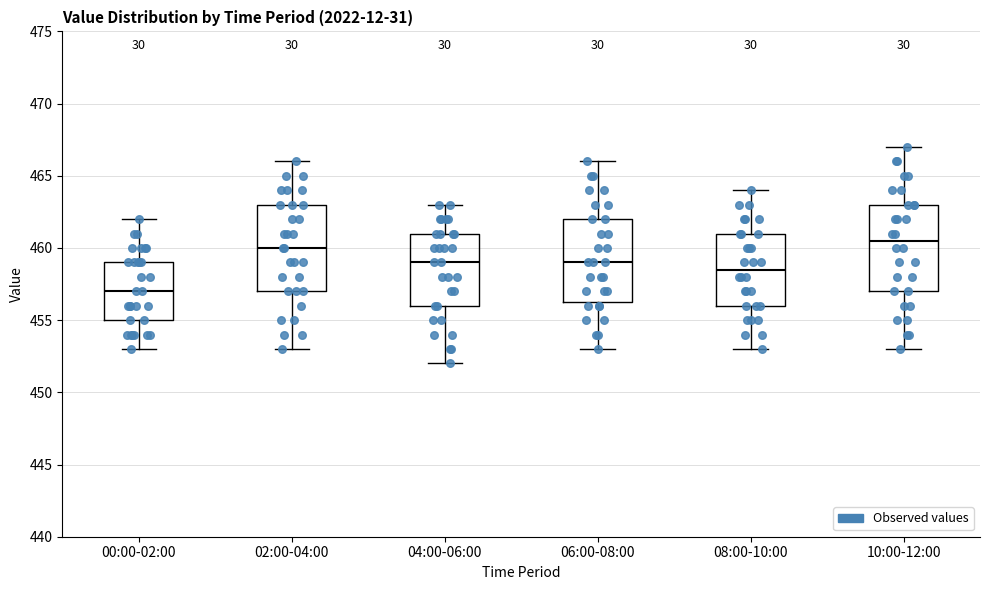

Which box's median line is the lowest?

00:00-02:00